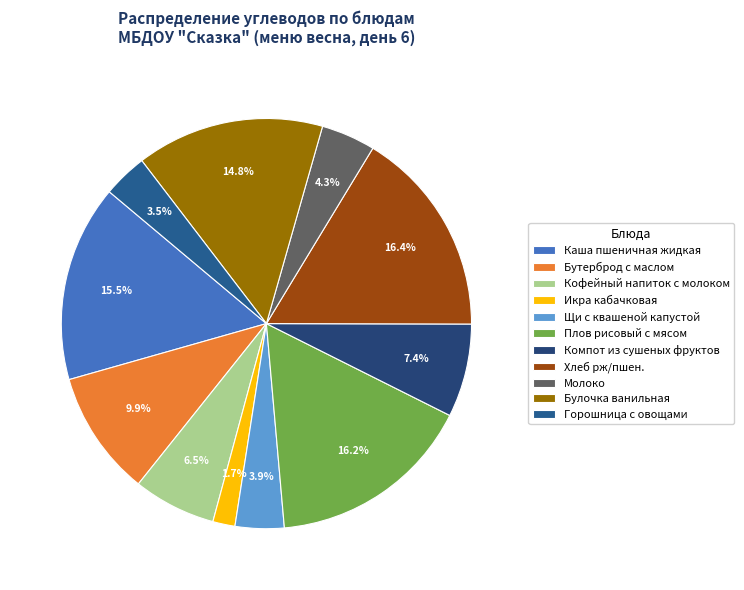

Count the number of slices in the pie.

11